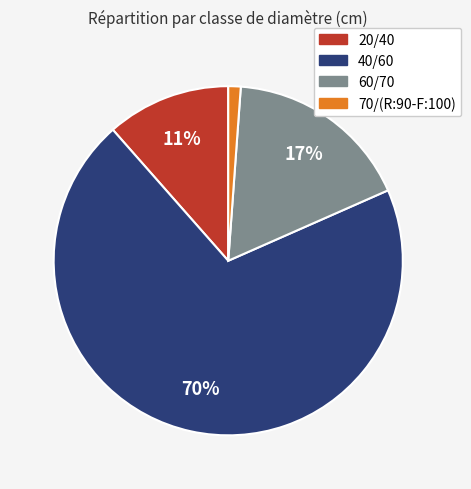

To the nearest percent, what is the difference between the 20/40 and 60/70 slice percentages?

6%